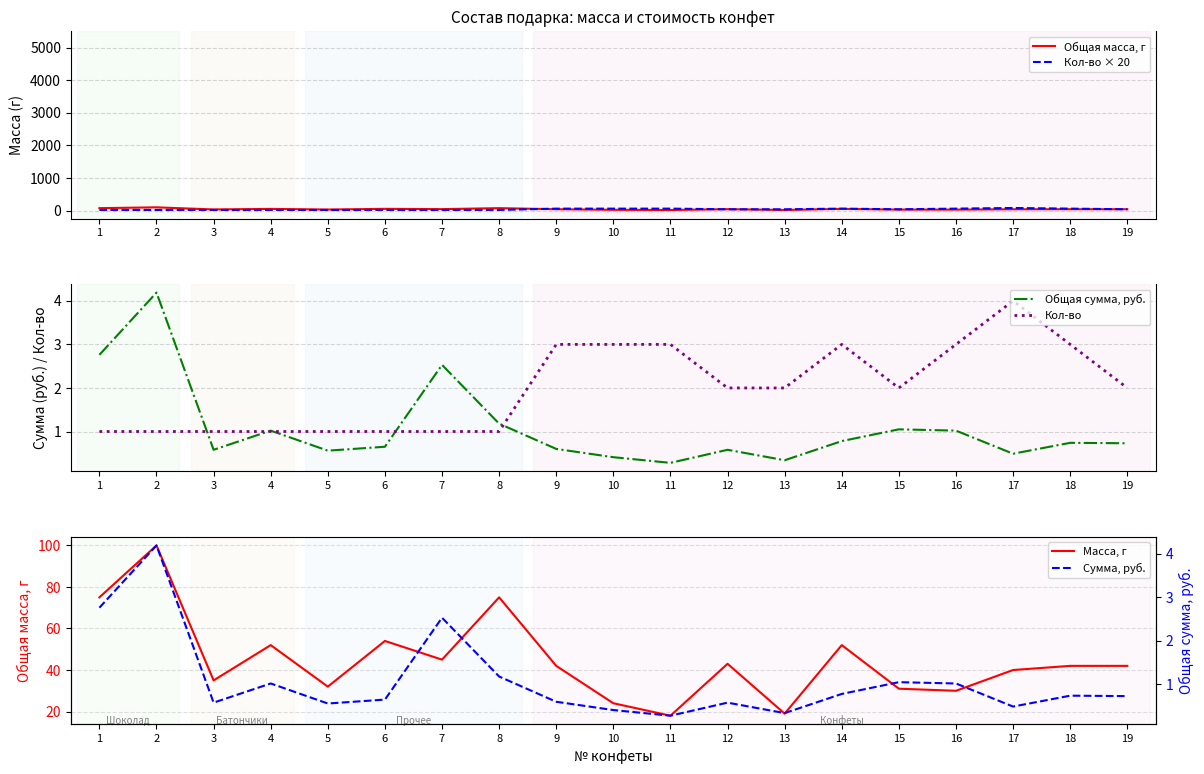

What are all the series names shown in the legend?

Общая масса, г, Кол-во × 20, Общая сумма, руб., Кол-во, Масса, г, Сумма, руб.